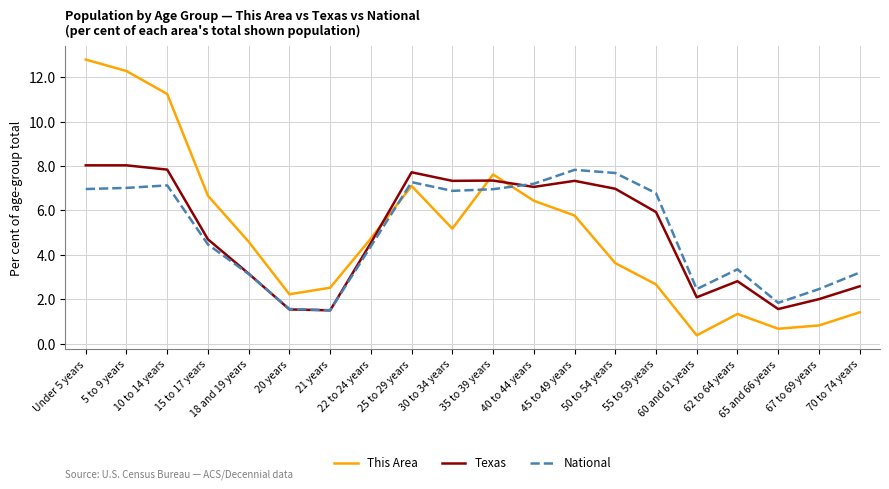

What is the difference between the maximum and minimum values in the National series?

6.3